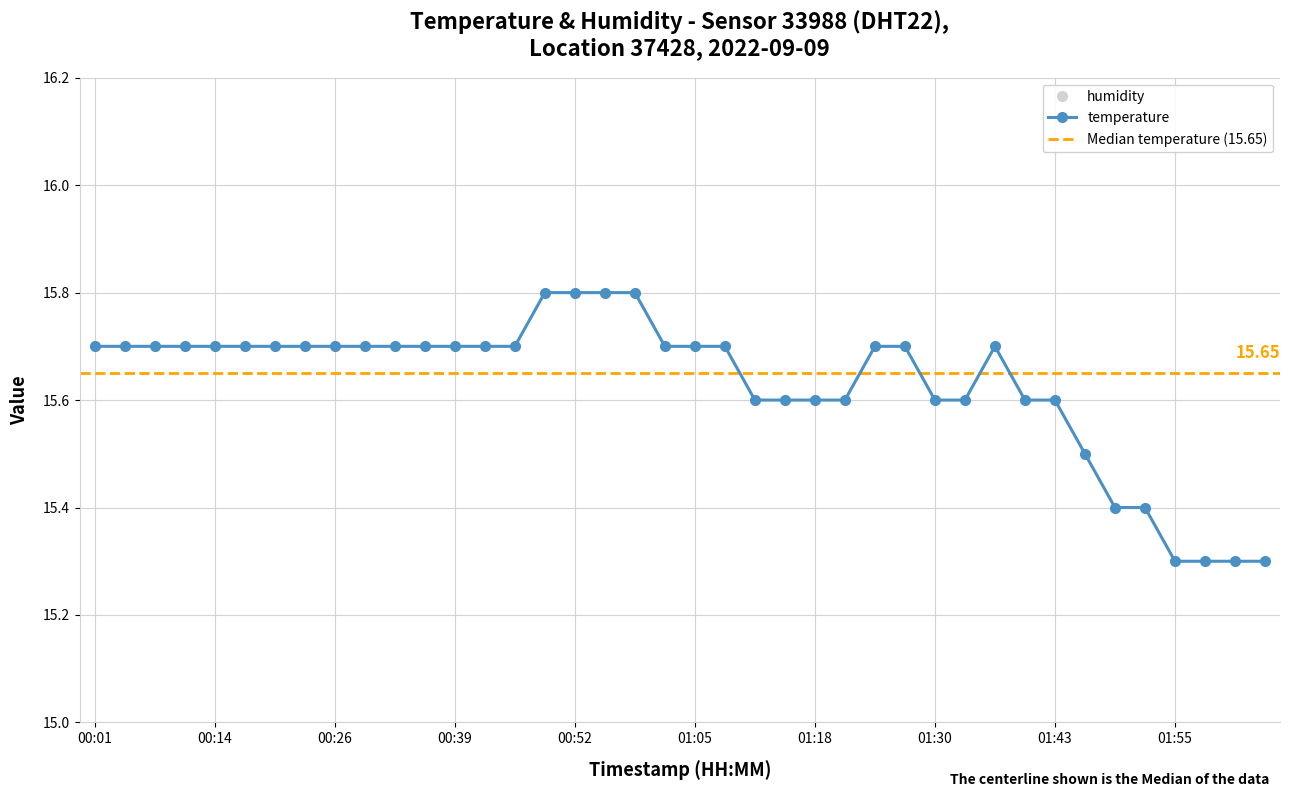

What is the value of the 34th point from the left?

15.5